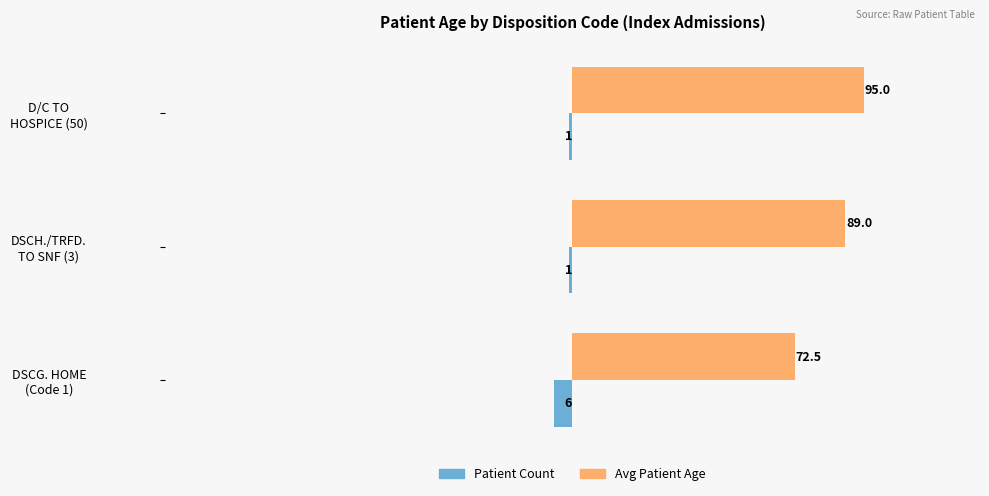

What is the sum of all Avg Patient Age values?

256.5